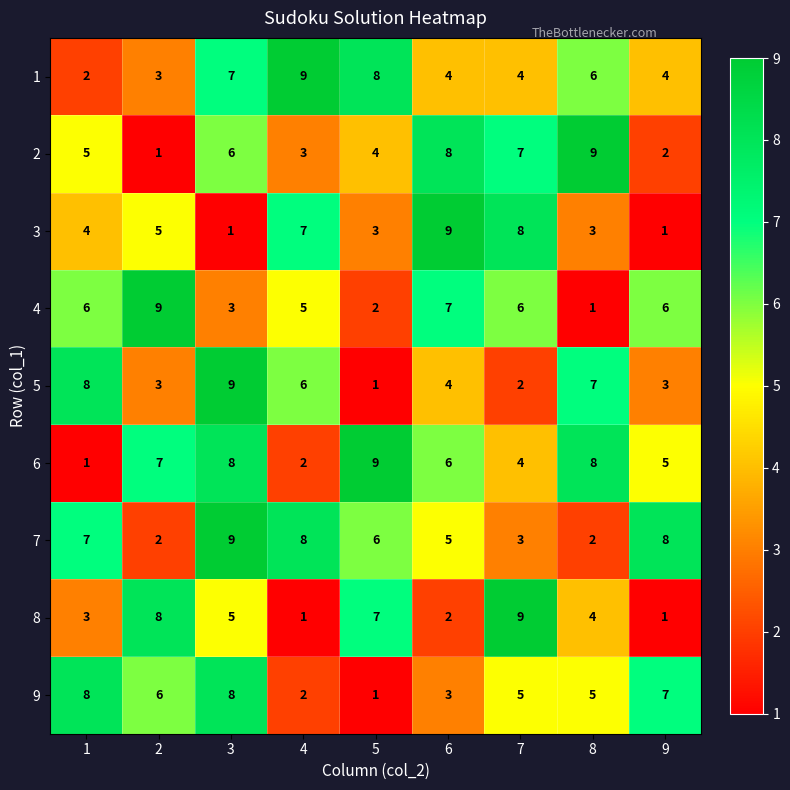

What is the sum of all 6 values?

50